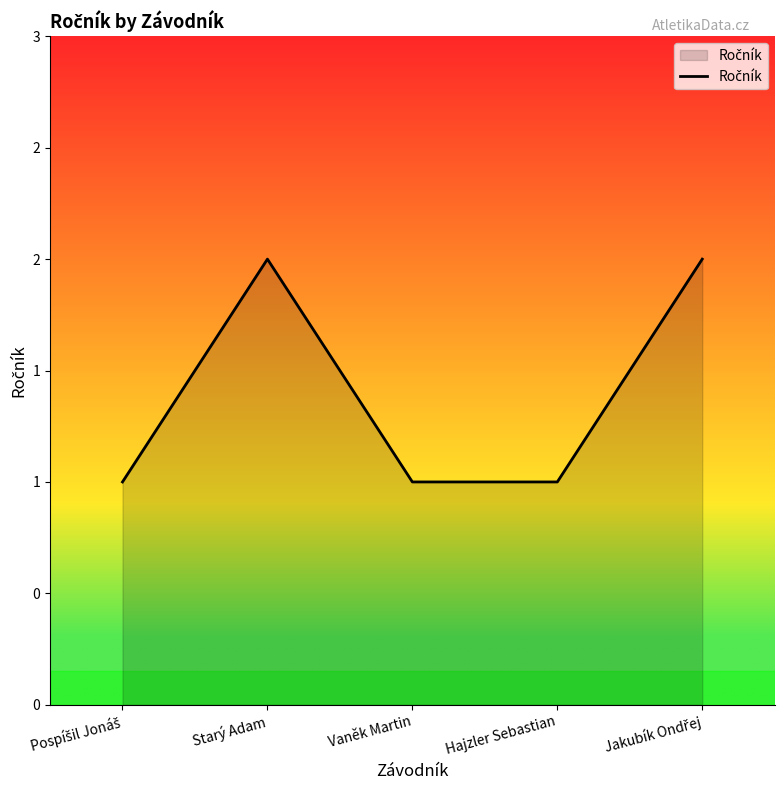

What is the smallest value displayed?

1